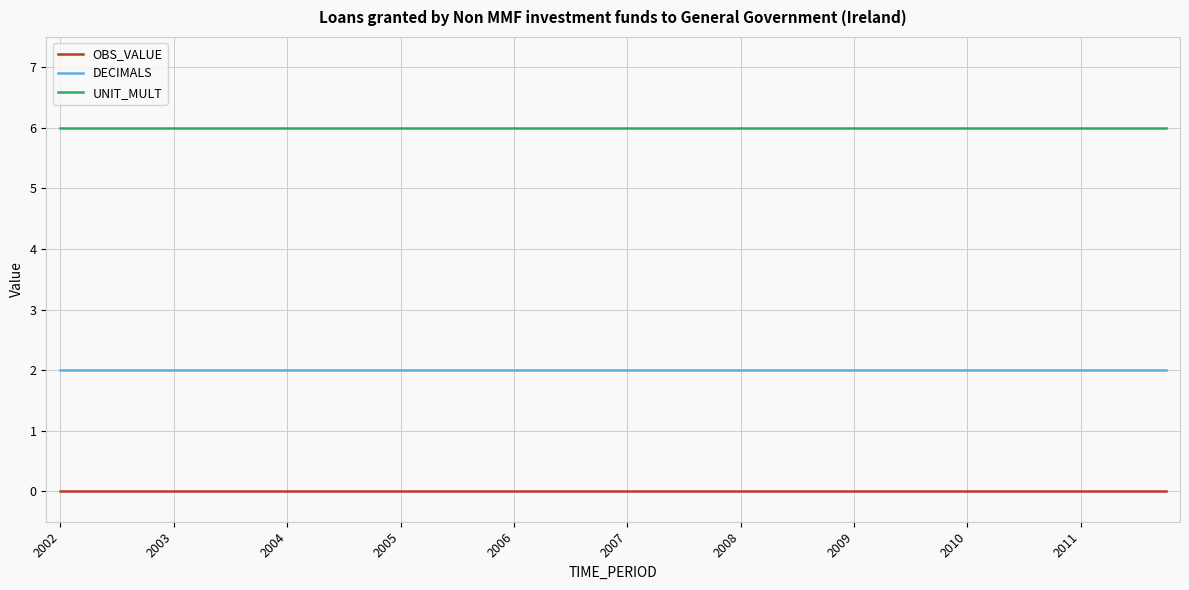

True or false: OBS_VALUE and DECIMALS cross at least once.

False